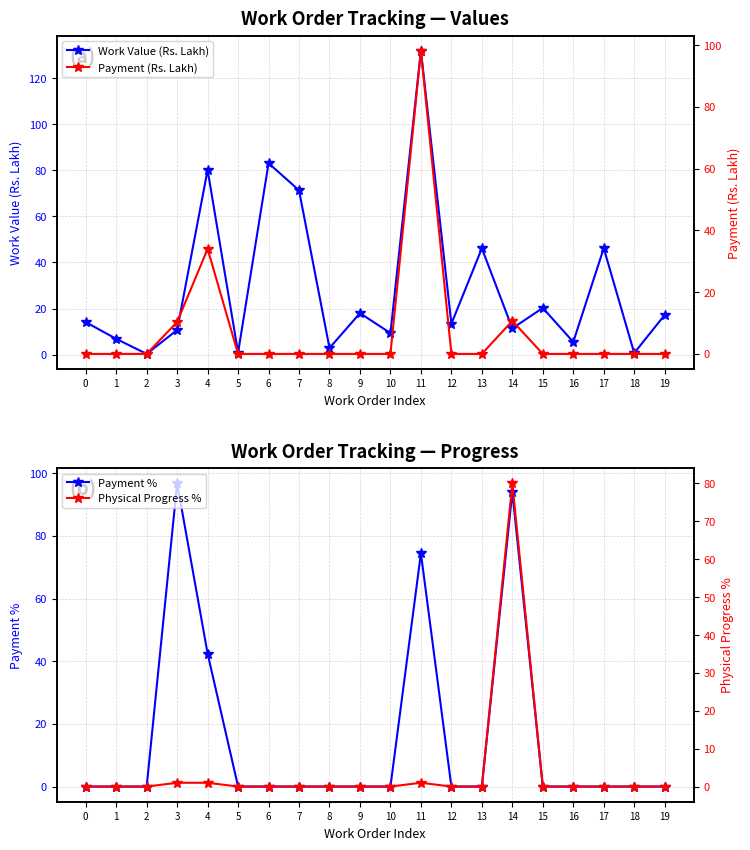

Is the value of Payment (Rs. Lakh) at 8 greater than the value of Payment % at 9?

No